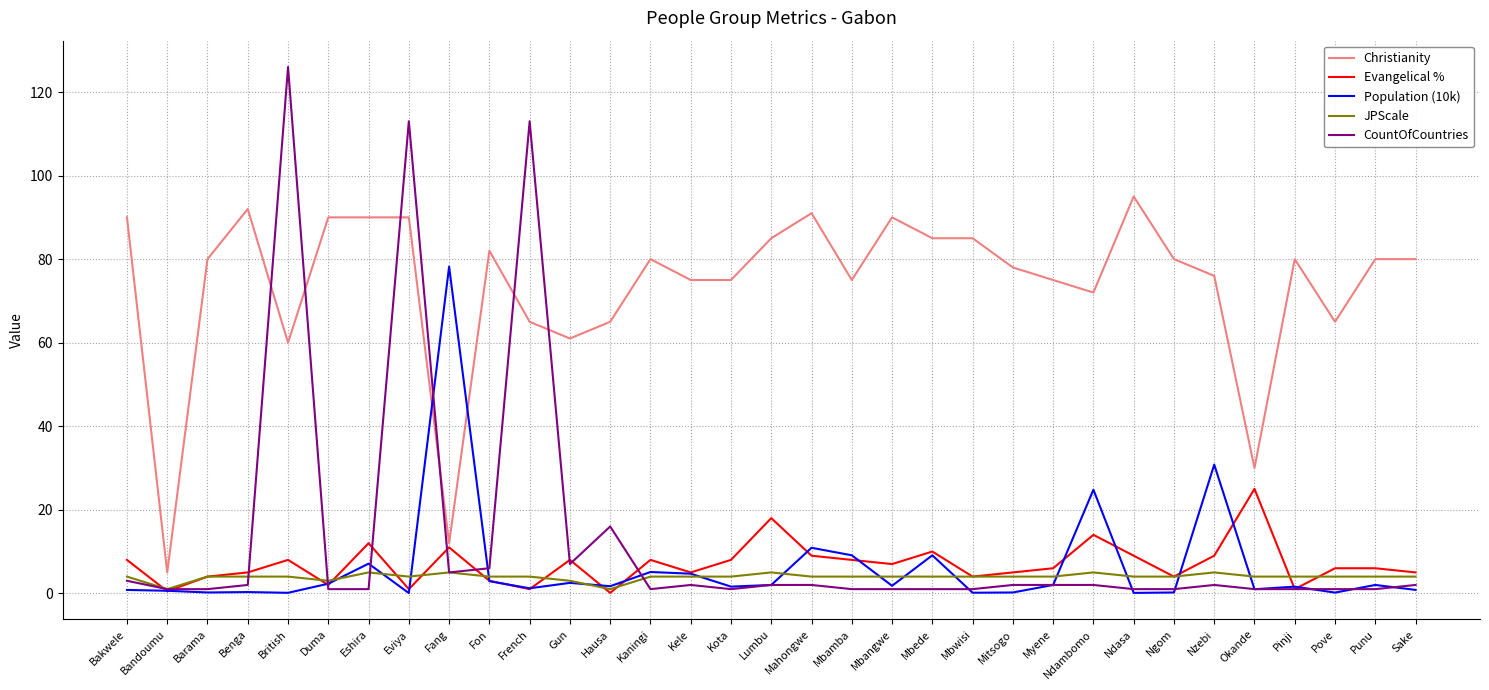

At which category does Christianity reach its first local peak?

Benga